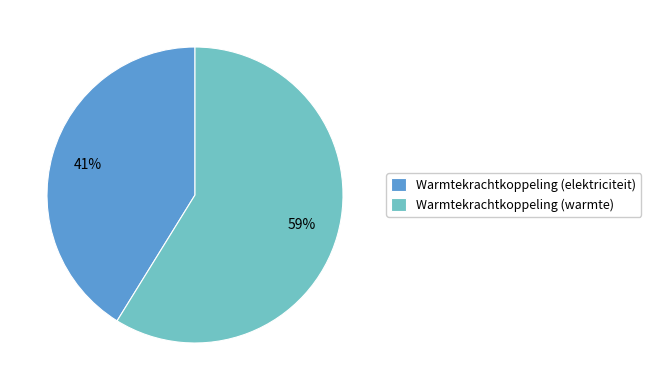

Is the sum of Warmtekrachtkoppeling (elektriciteit) and Warmtekrachtkoppeling (warmte) greater than half?

Yes